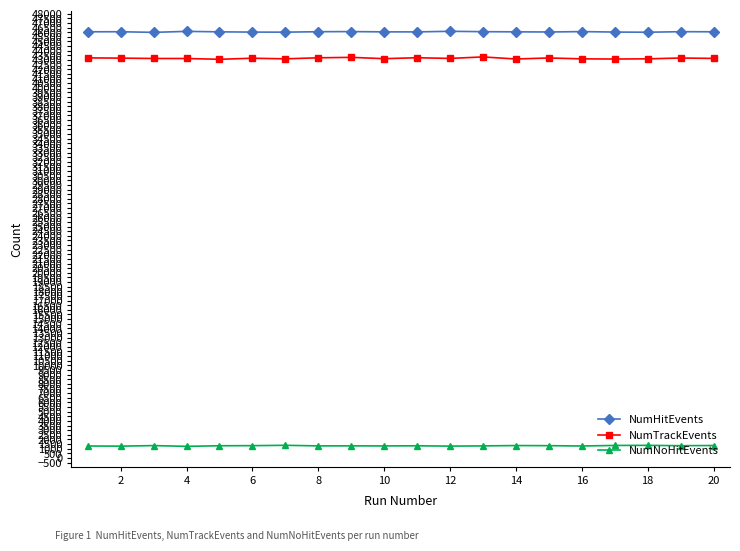

What is the average value of the NumHitEvents series?

46041